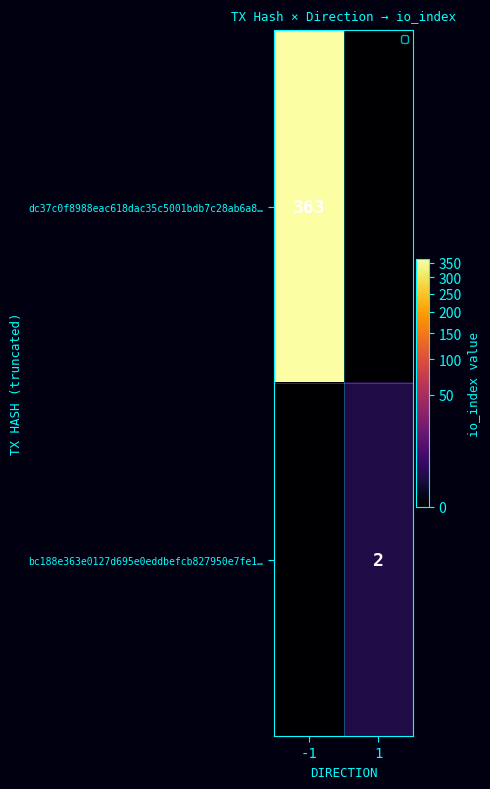

The bc188e363e0127d695e0eddbefcb827950e7fe1… series shows 3 at 1. True or false?

False